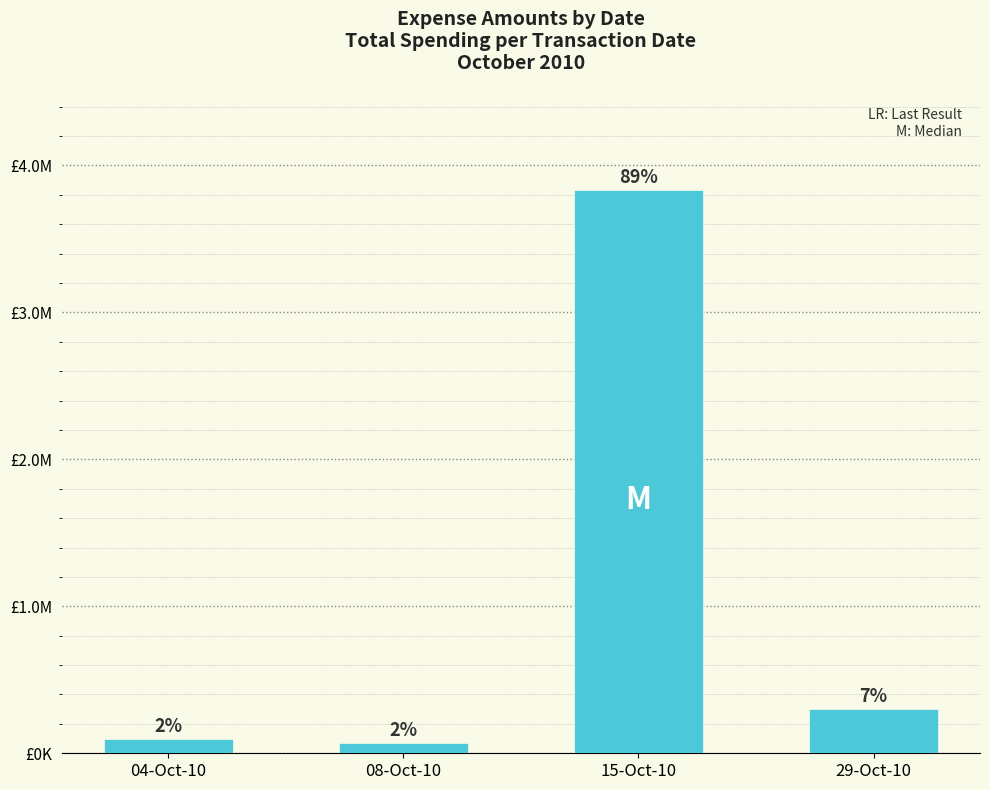

What is the difference between the maximum and minimum values?

3761975.1